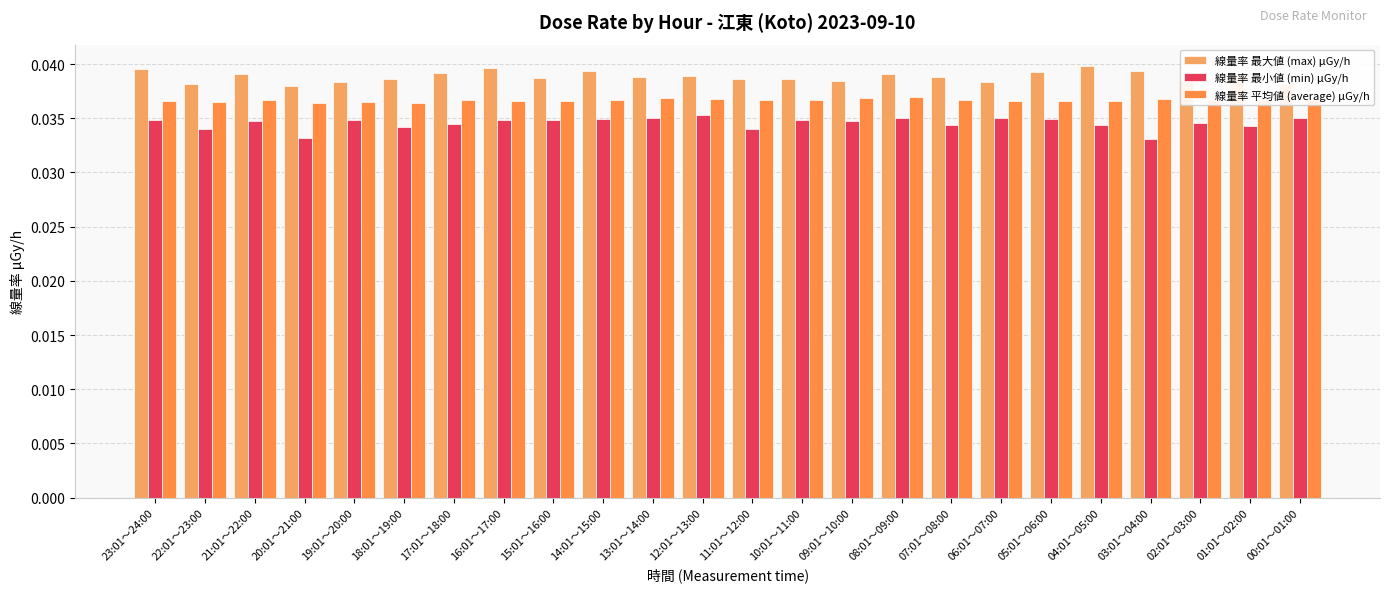

Is it true that 線量率 最大値 (max) μGy/h equals 0.1 at 08:01～09:00?

False